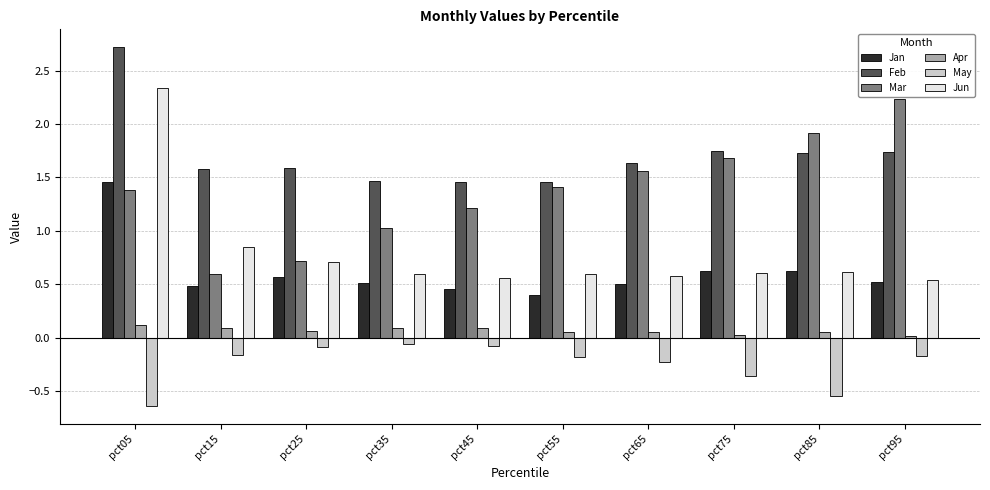

Which label corresponds to the largest value in the chart?

pct05